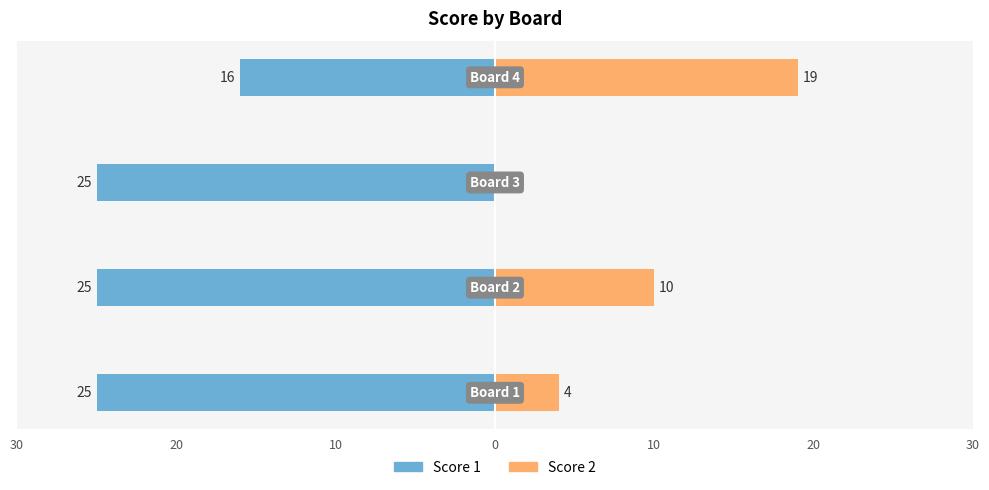

What is the spread (max minus min) of values at 0?

35